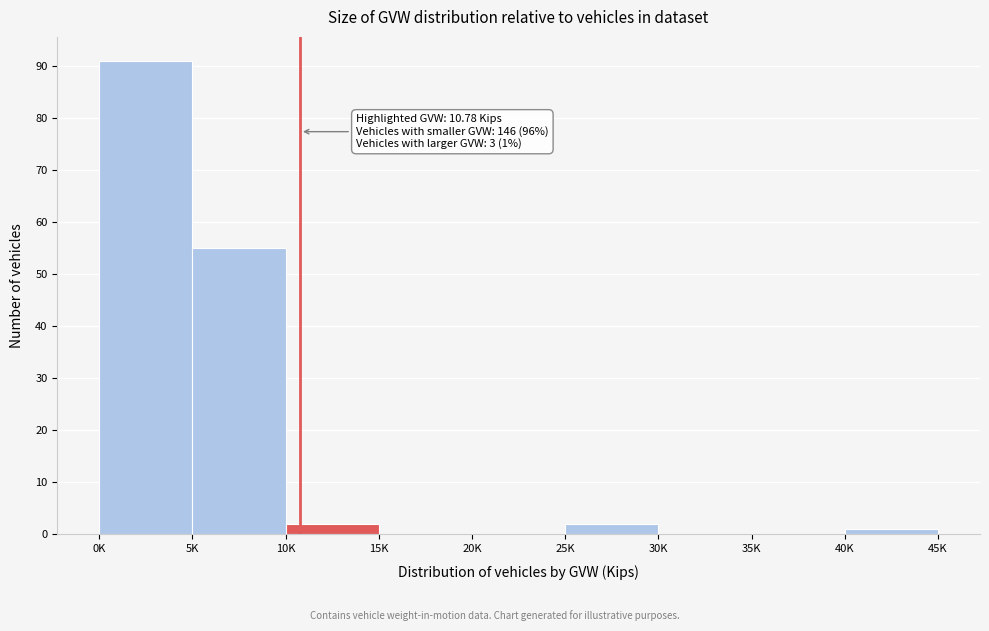

Reading left to right, extract all data points from this chart.

0K=91	5K=55	10K=2	15K=0	20K=0	25K=2	30K=0	35K=0	40K=1